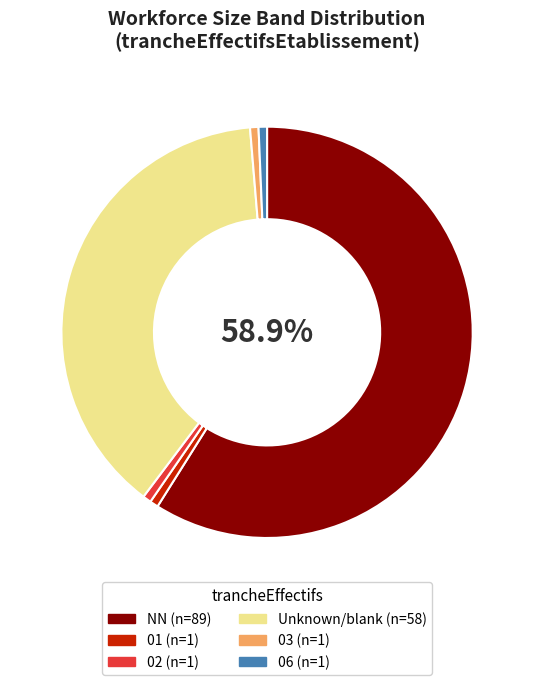

Does any single category account for the majority?

Yes